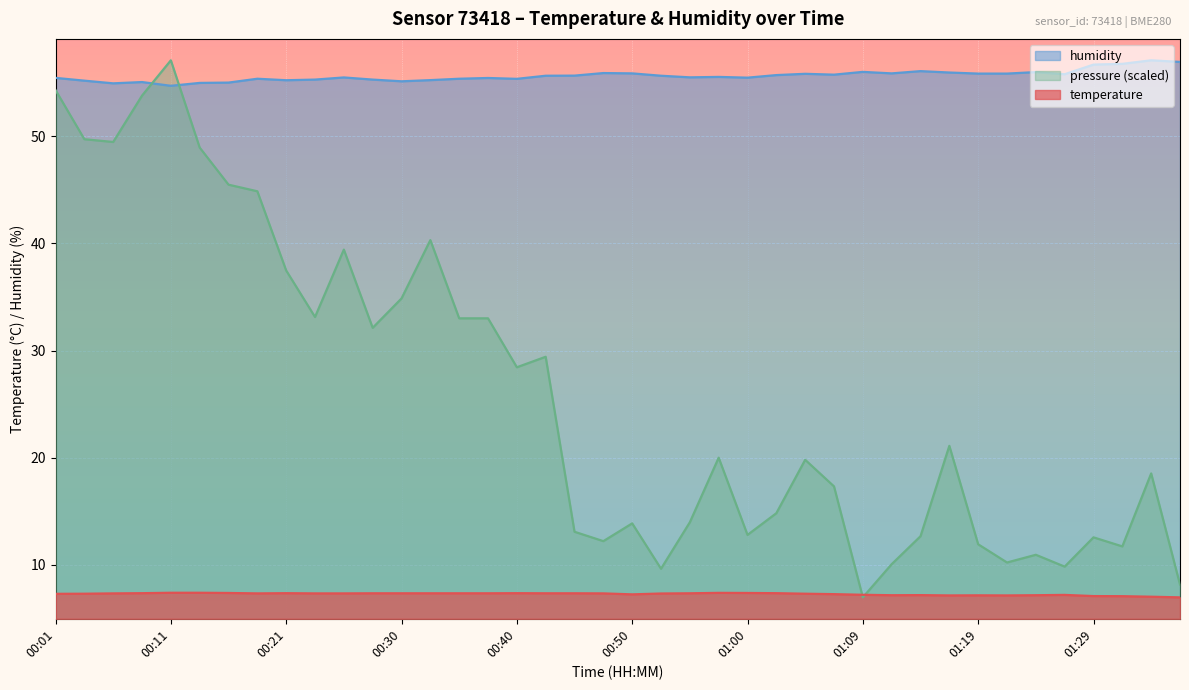

What is the greatest value displayed?

57.1